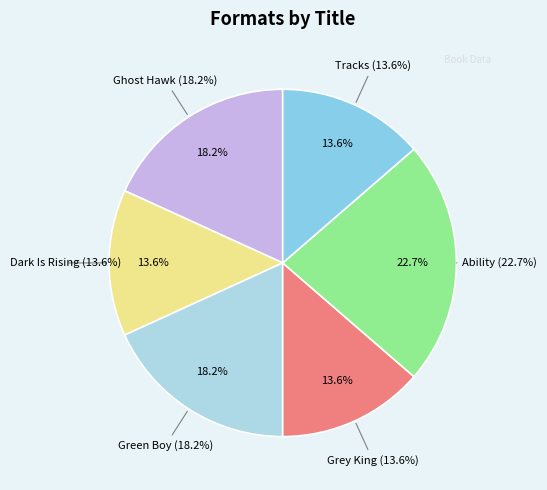

Does Dark Is Rising represent more than half of the total?

No